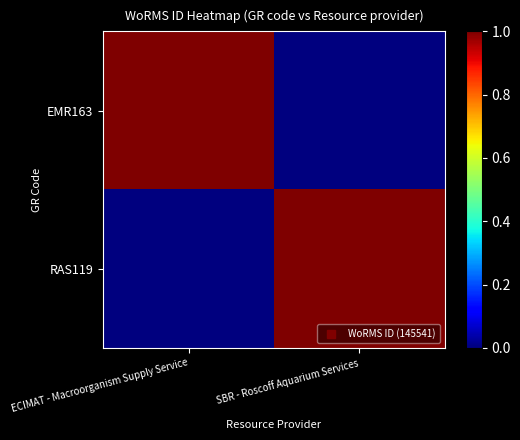

Reading left to right, extract all data points from this chart.

EMR163: ECIMAT - Macroorganism Supply Service=1	SBR - Roscoff Aquarium Services=0
RAS119: ECIMAT - Macroorganism Supply Service=0	SBR - Roscoff Aquarium Services=1